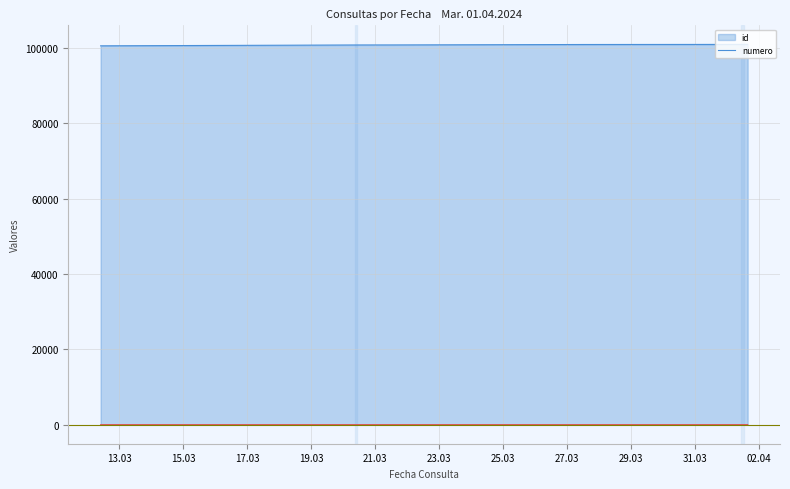

List the series in order of their peak value, highest first.

id, numero